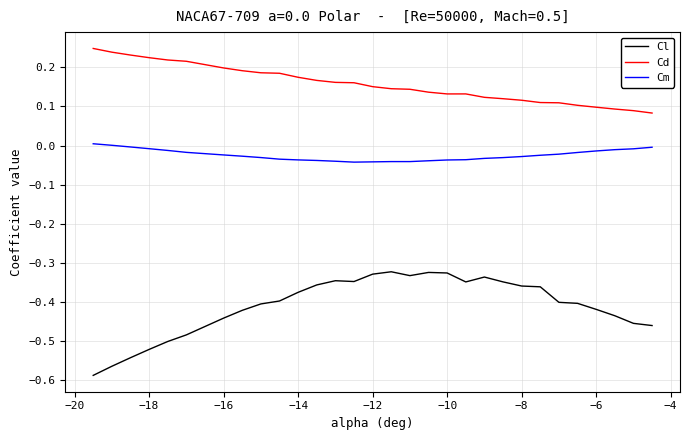

True or false: Cl and Cd cross at least once.

False